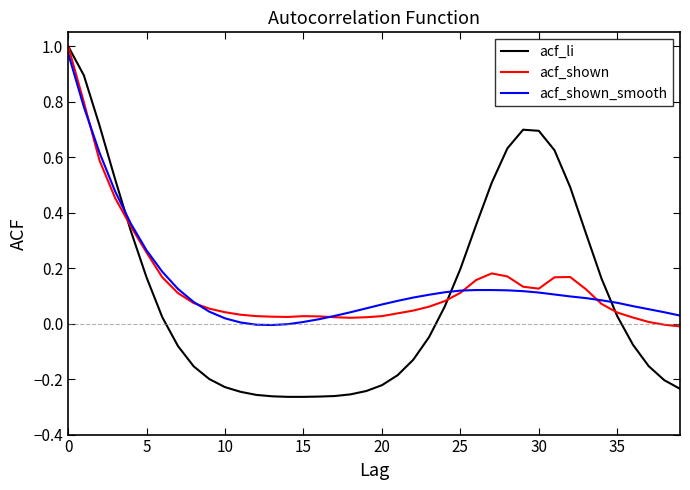

Count the number of categories in the chart.

40